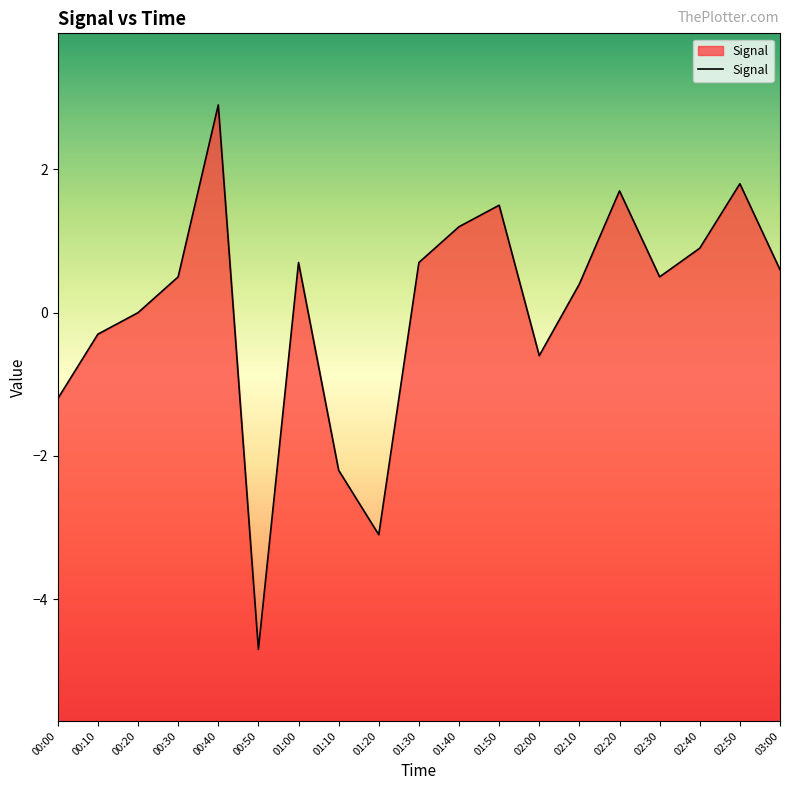

Which category has the lowest value across all series?

00:50